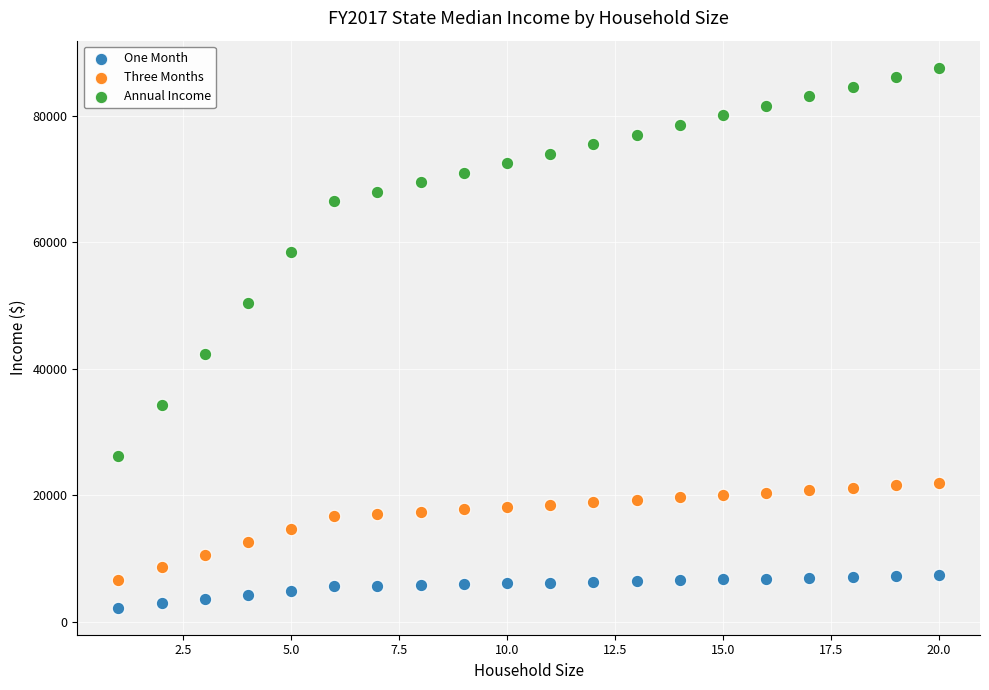

Across all data points, what is the range of X values (max minus min)?

19.0